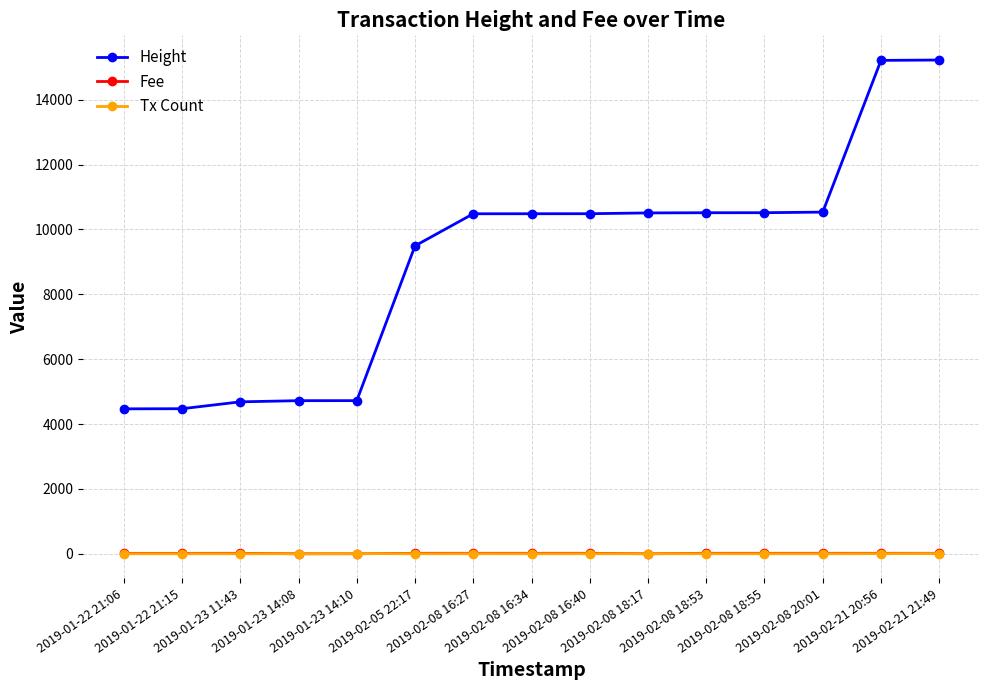

Which series has the largest total across all categories?

Height